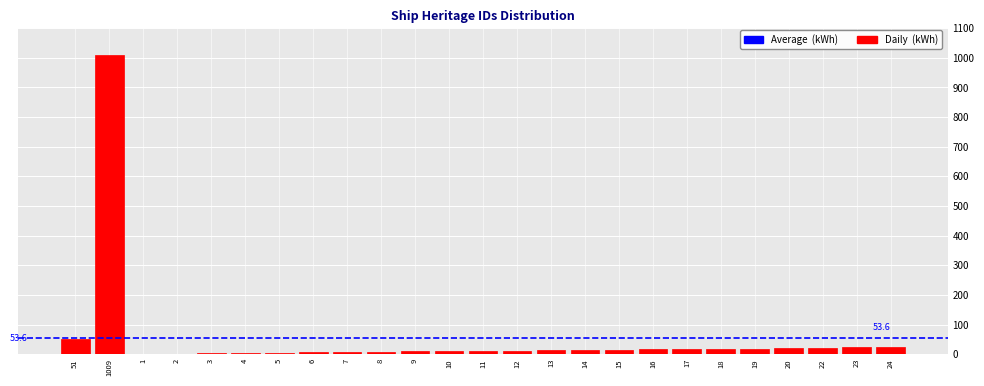

Which category has the highest value across all series?

1009